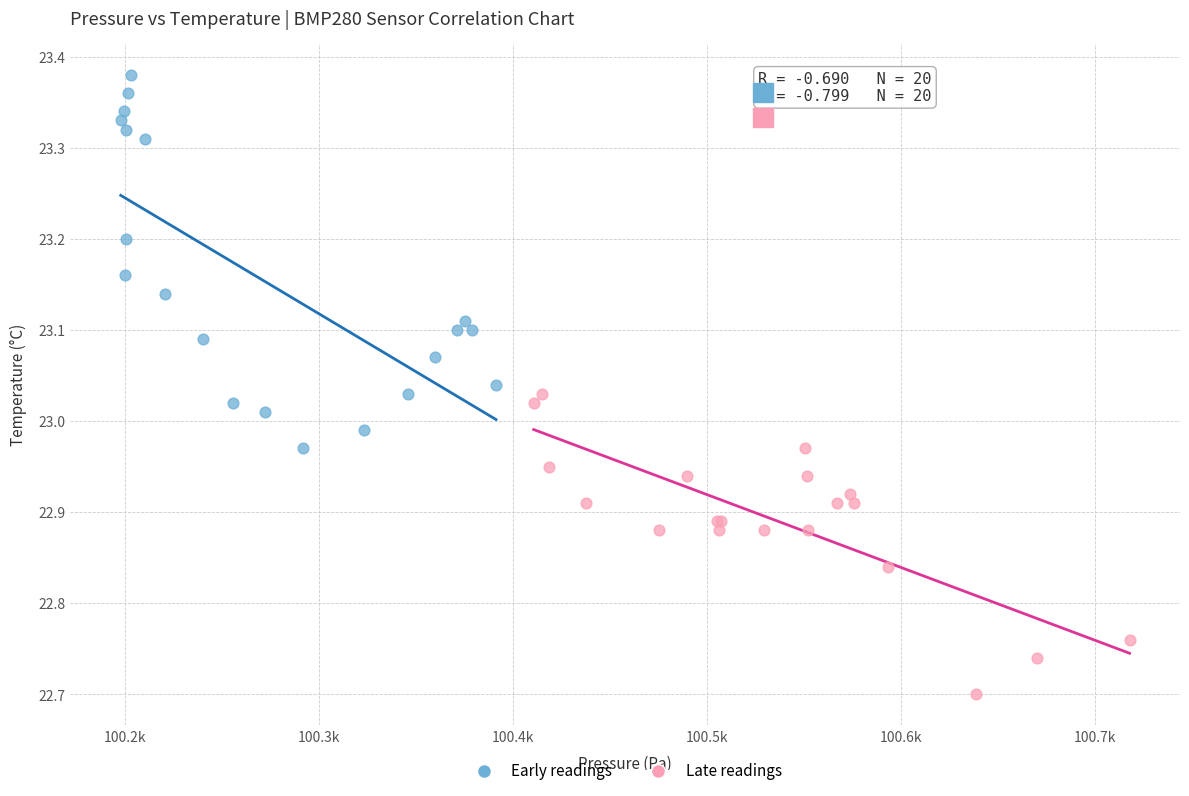

Which series has the largest Y range (max minus min)?

Early readings